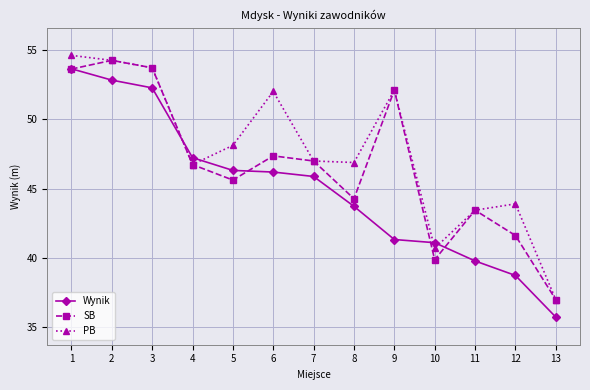

Which series has the widest spread of values?

Wynik